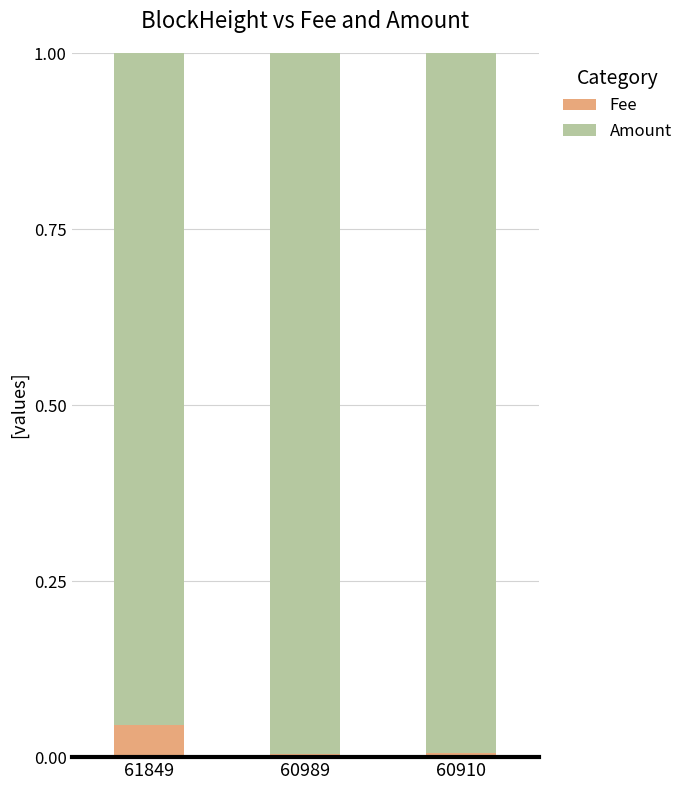

At which label does Fee reach its peak?

61849